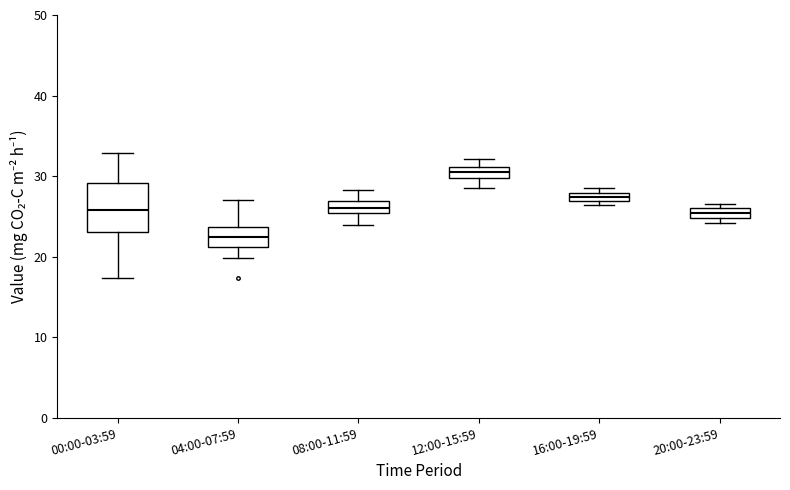

Which box has the lowest median line?

04:00-07:59